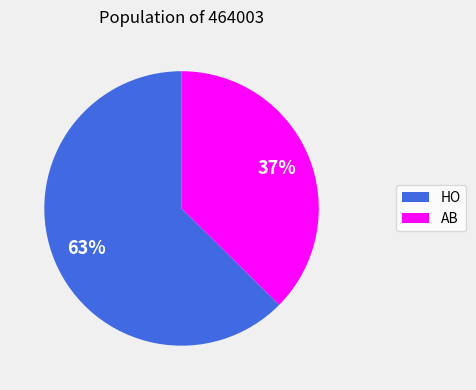

What is the smallest slice in the pie chart?

AB